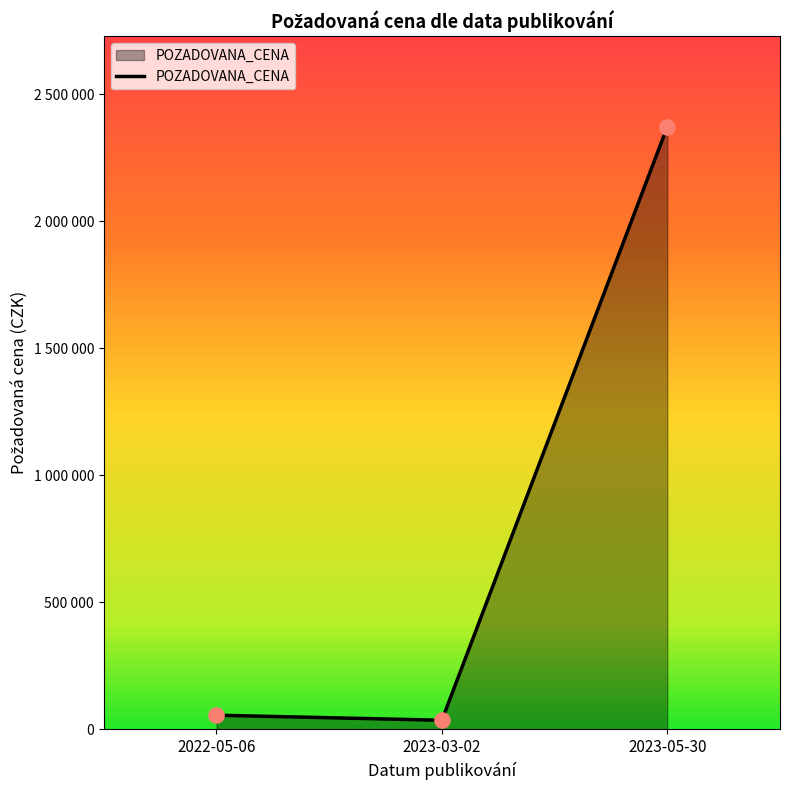

Which has a higher value, 2023-03-02 or 2023-05-30?

2023-05-30